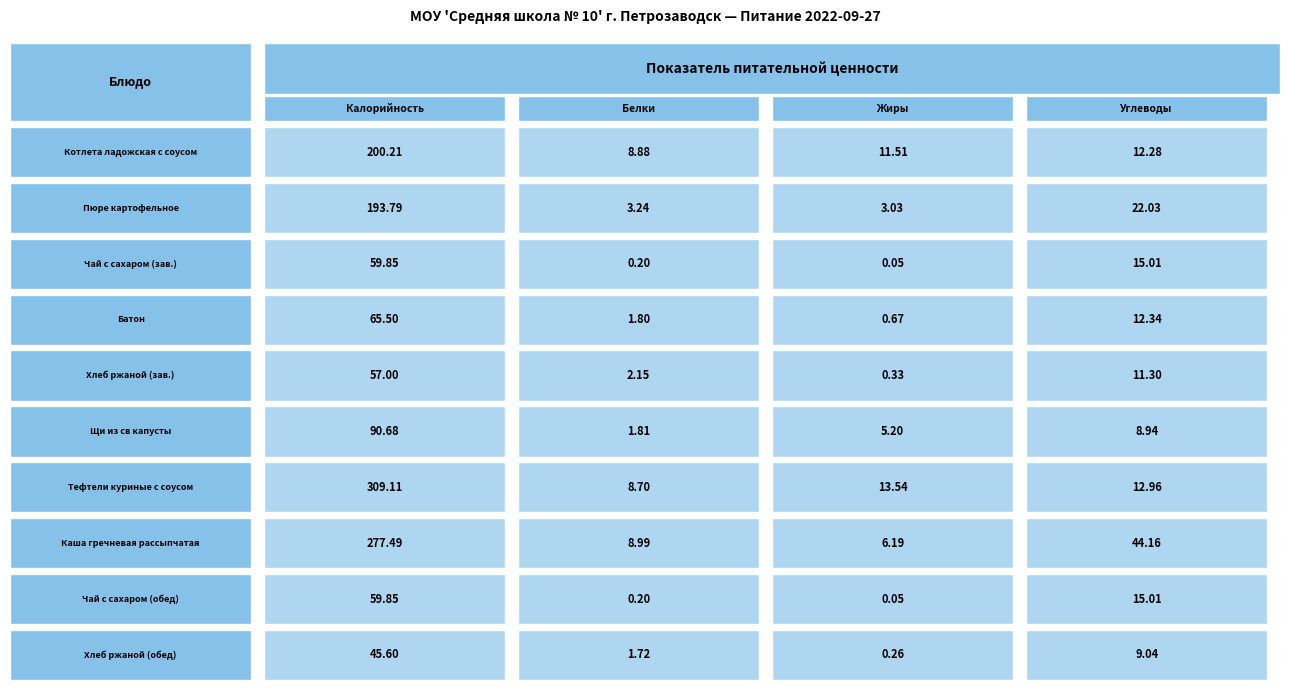

What is the sum of the Батон values at 3 and 0?

77.8